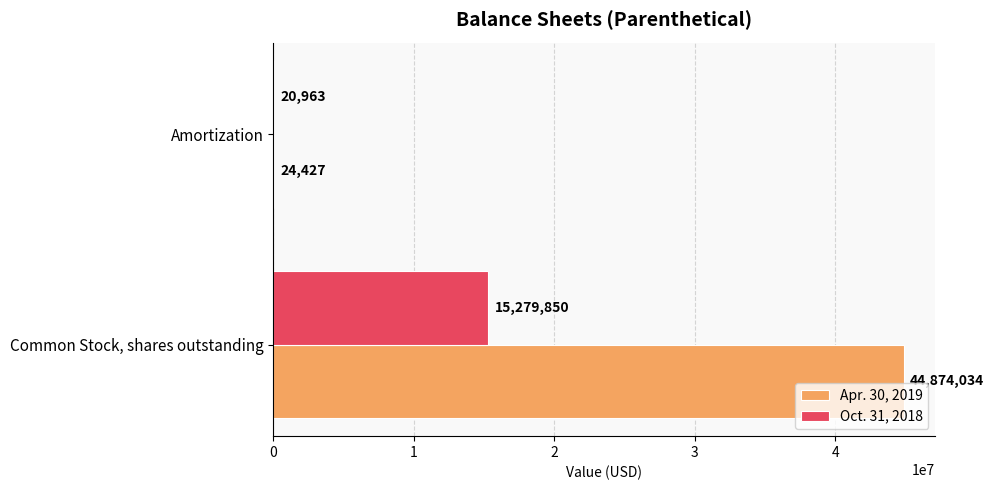

True or false: Apr. 30, 2019 has a value of 24427 at Amortization.

True